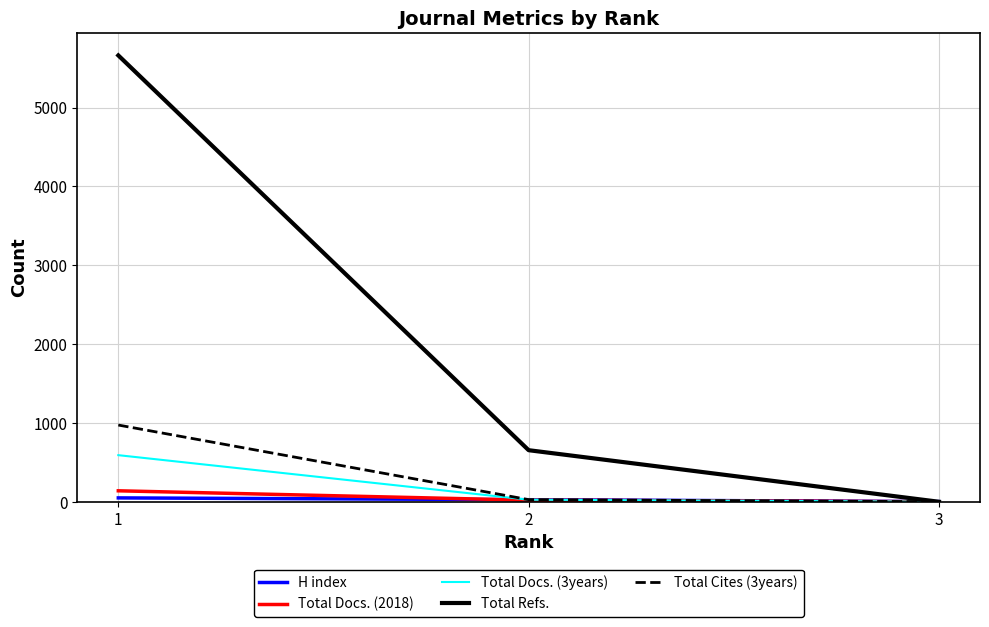

What is the greatest value displayed?

5661